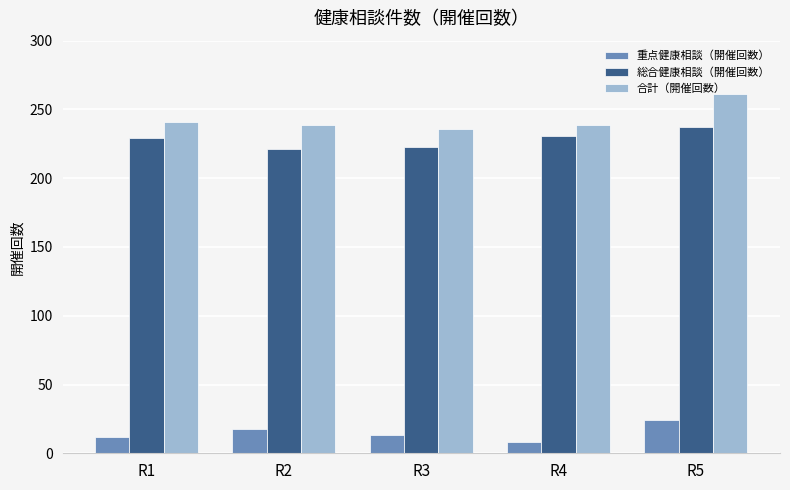

What value does the 合計（開催回数） series have at R2?

239